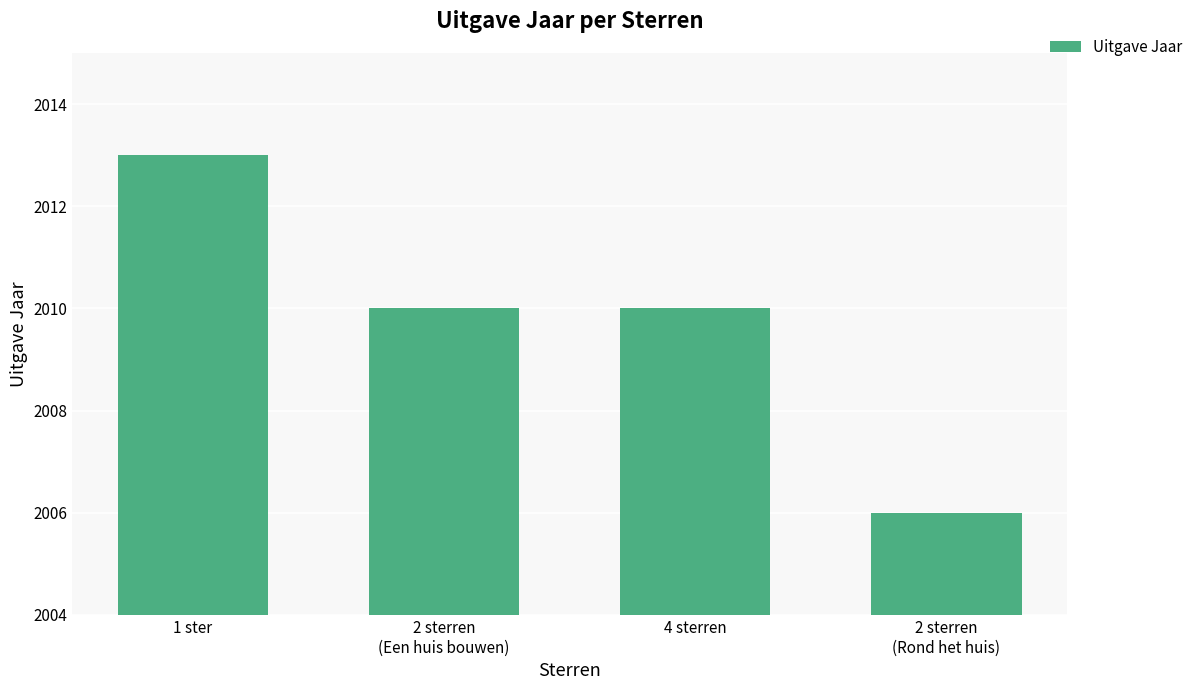

Which label corresponds to the largest value in the chart?

1 ster